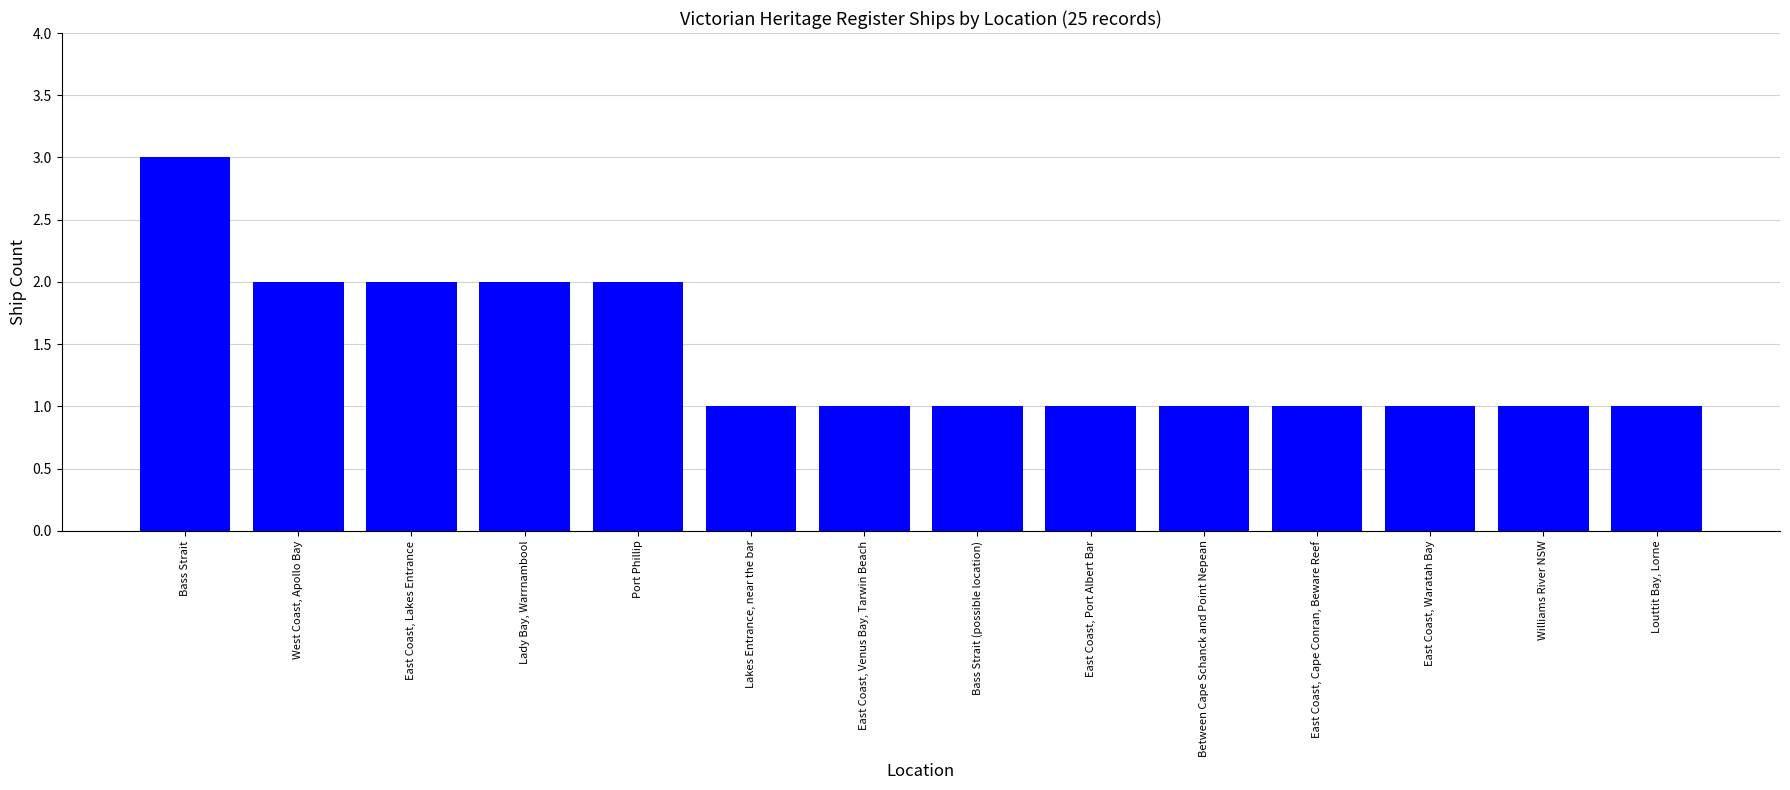

Does the chart contain stacked bars?

No